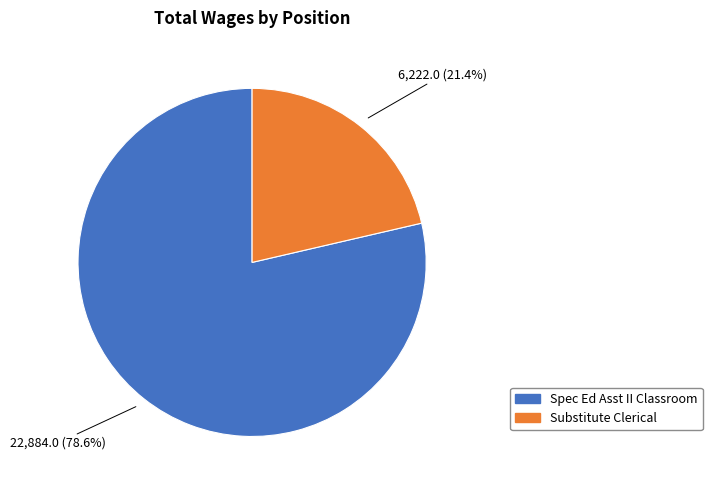

Which has a higher value, Substitute Clerical or Spec Ed Asst II Classroom?

Spec Ed Asst II Classroom